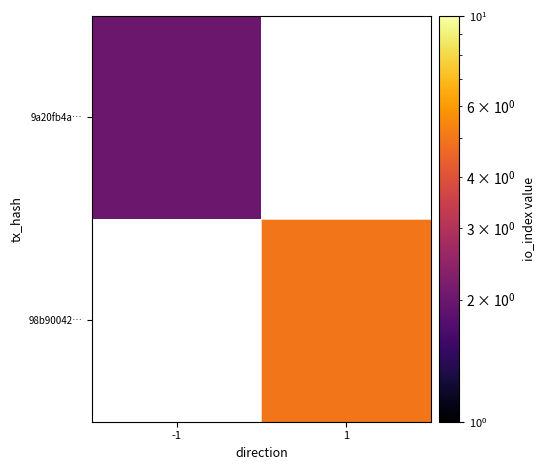

At which label does 98b90042… reach its minimum?

-1